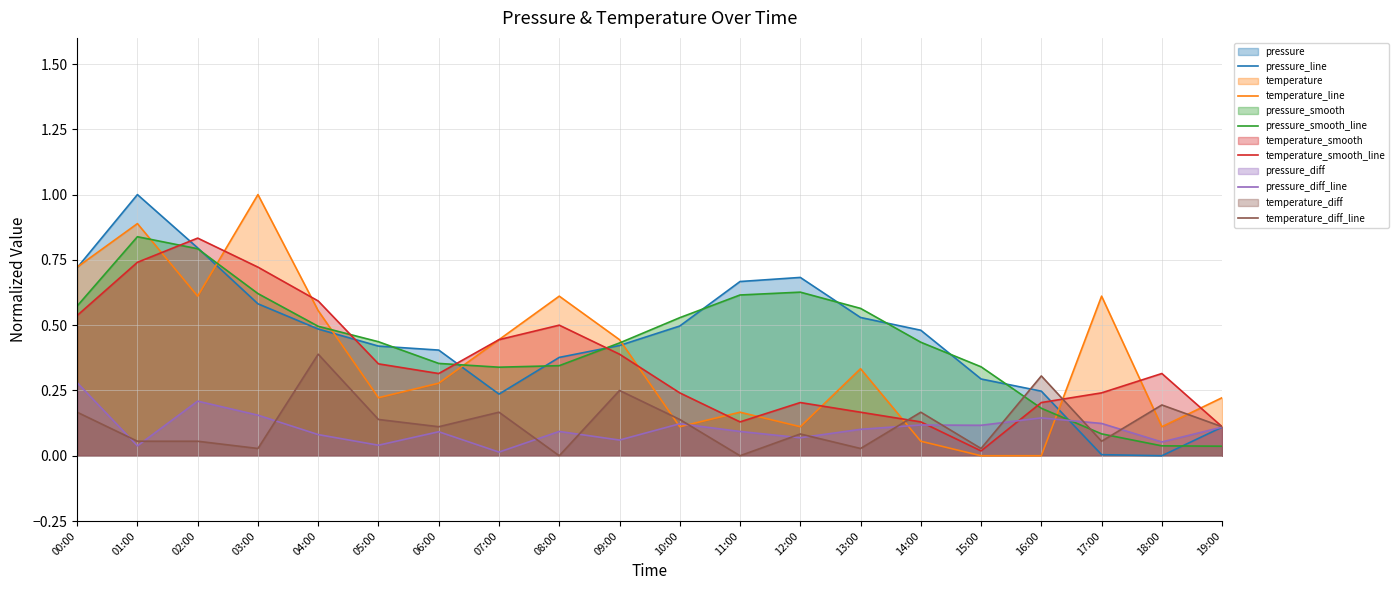

How many times do pressure_line and pressure_diff_line cross each other?

1